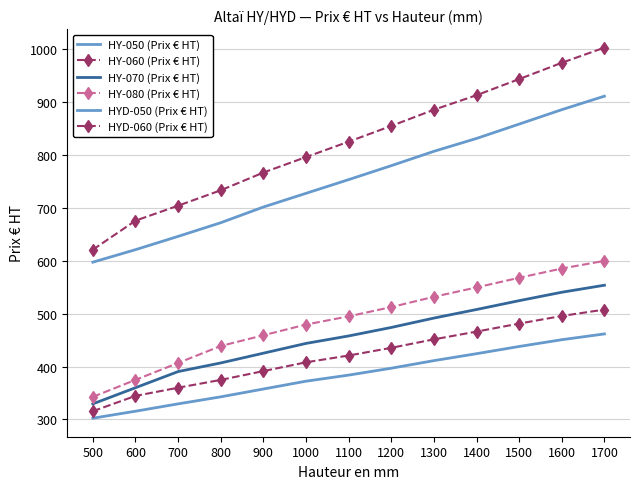

Reading left to right, list all the values displayed in this chart.

HY-050 (Prix € HT): 500=302.4	600=315.6	700=329.5	800=342.8	900=357.6	1000=372.4	1100=383.9	1200=396.9	1300=411.3	1400=424.4	1500=438.1	1600=450.9	1700=461.8
HY-060 (Prix € HT): 500=315.6	600=344.6	700=360.1	800=374.9	900=391.5	1000=408.1	1100=420.9	1200=435.5	1300=451.5	1400=466.2	1500=481.4	1600=495.7	1700=507.9
HY-070 (Prix € HT): 500=329.5	600=360.1	700=390.6	800=406.9	900=425.4	1000=443.9	1100=458.0	1200=474.0	1300=491.8	1400=508.0	1500=524.7	1600=540.6	1700=553.9
HY-080 (Prix € HT): 500=342.8	600=374.9	700=406.9	800=439.0	900=459.2	1000=479.6	1100=495.0	1200=512.6	1300=532.0	1400=549.8	1500=568.0	1600=585.5	1700=600.0
HYD-050 (Prix € HT): 500=597.5	600=621.1	700=646.3	800=672.1	900=701.8	1000=727.7	1100=753.6	1200=780.0	1300=807.1	1400=831.5	1500=858.6	1600=885.9	1700=911.4
HYD-060 (Prix € HT): 500=621.1	600=676.0	700=704.3	800=733.4	900=767.0	1000=796.2	1100=825.4	1200=855.1	1300=885.8	1400=913.2	1500=943.8	1600=974.5	1700=1003.3